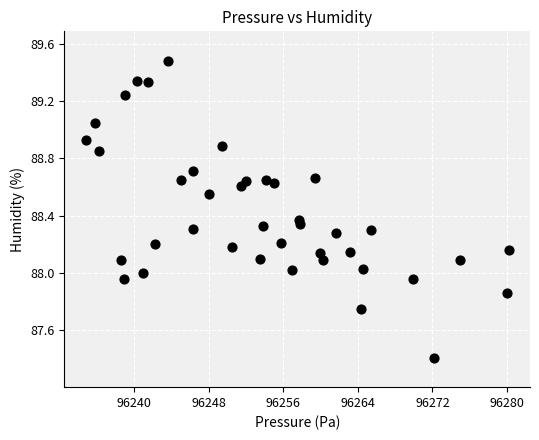

What is the range of X values (max minus min)?

45.4